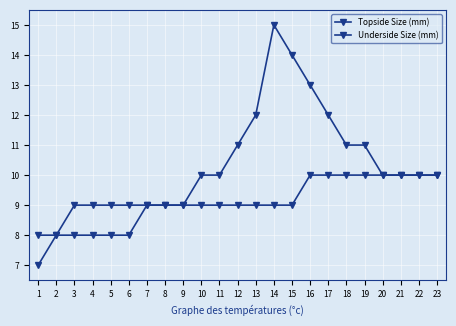

How many lines are shown in the chart?

2